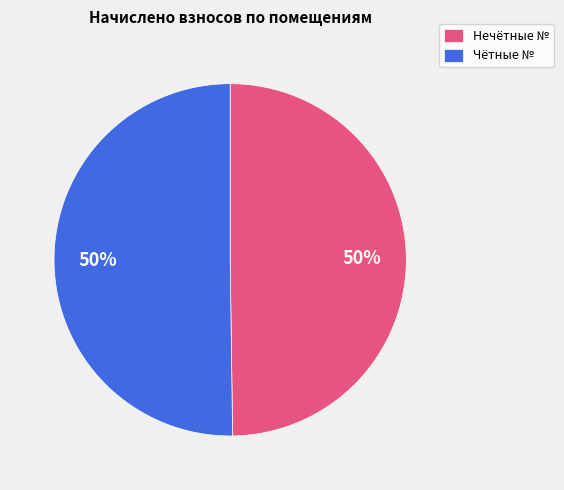

Count the number of slices in the pie.

2